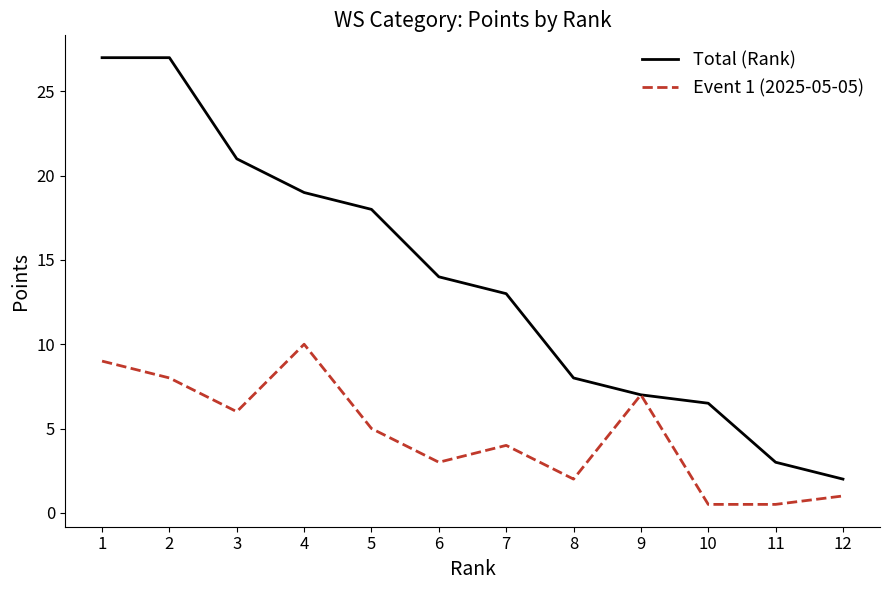

What is the difference between the maximum and minimum values in the Event 1 (2025-05-05) series?

9.5